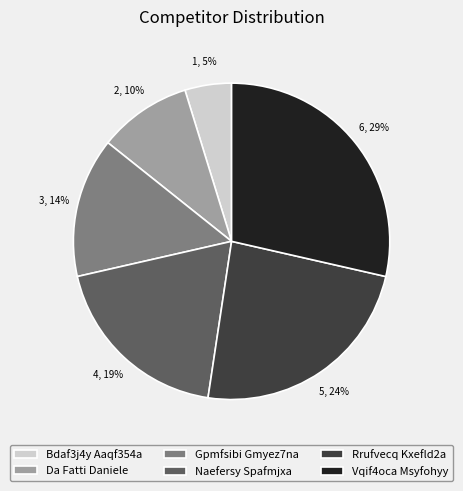

Is the sum of Bdaf3j4y Aaqf354a and Gpmfsibi Gmyez7na greater than half?

No